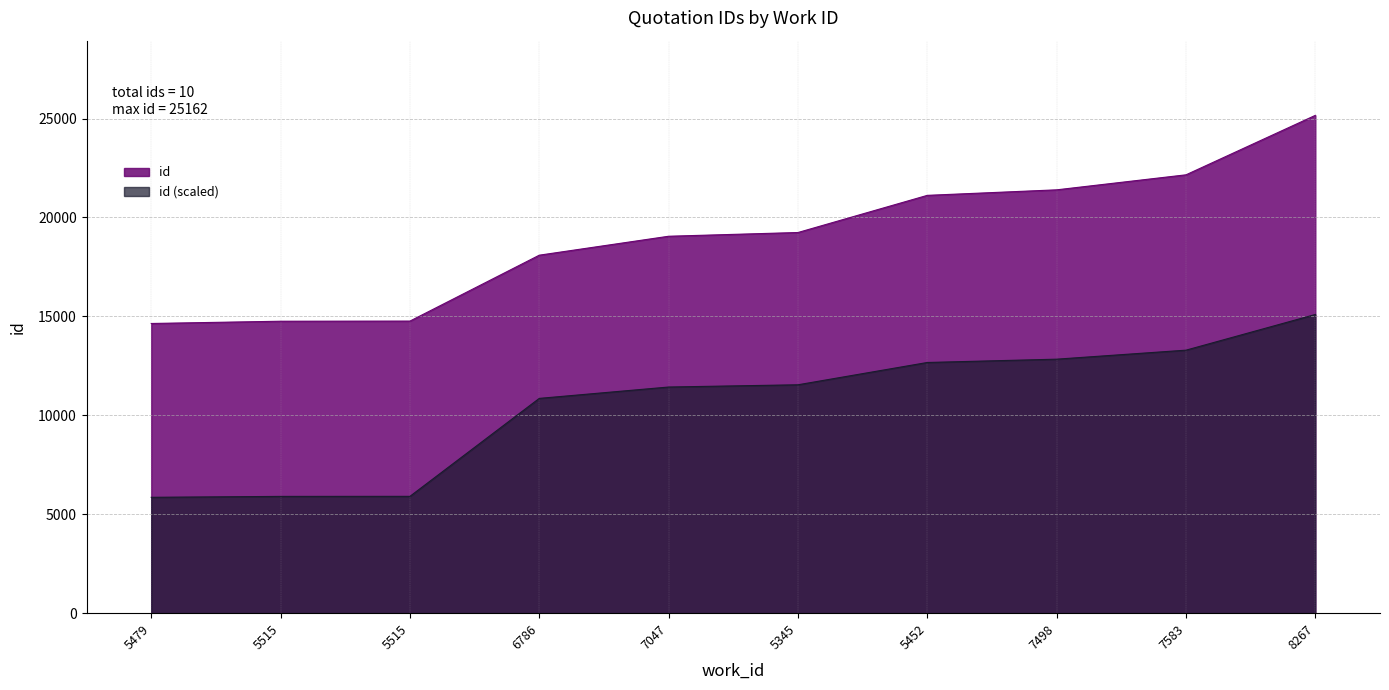

What is the sum of the values at 5515 and 8267?

39925